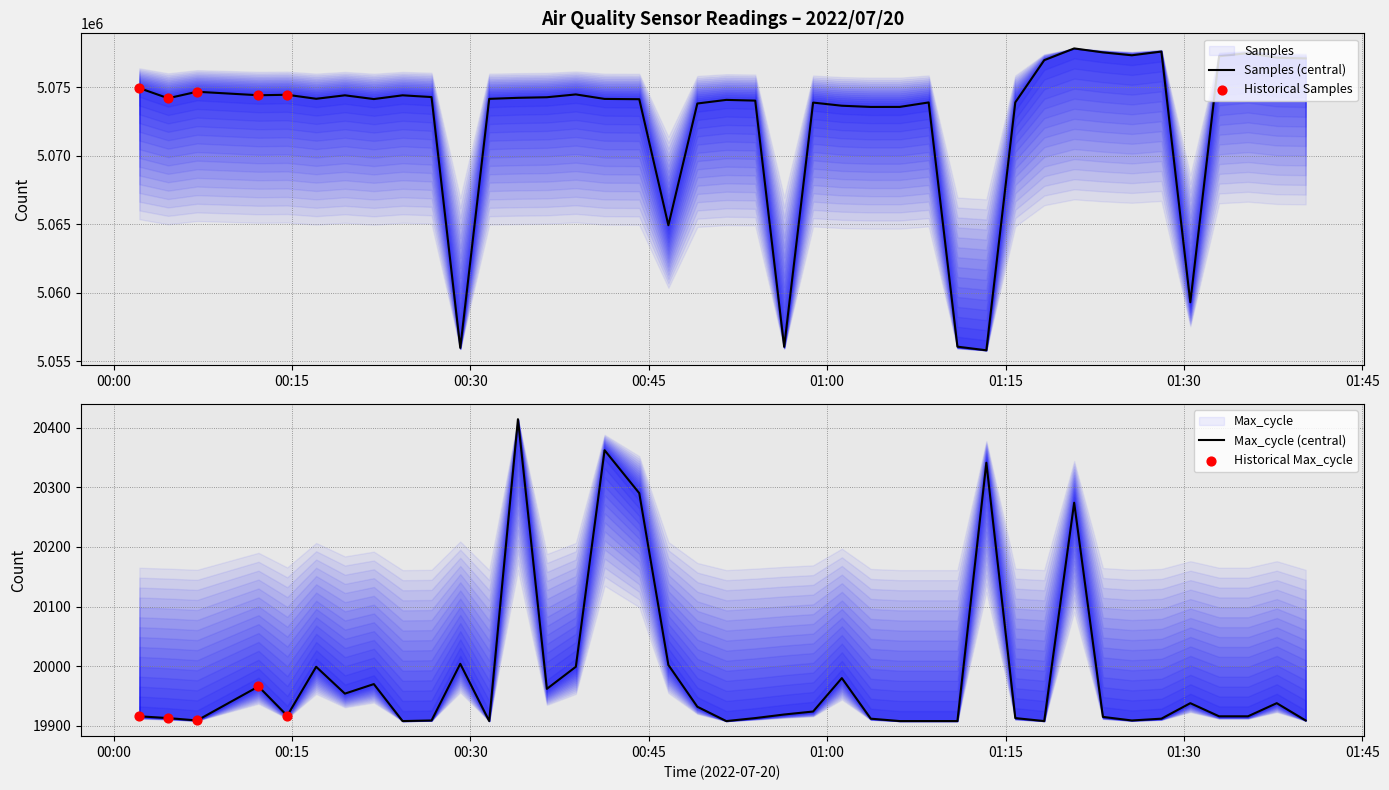

At how many categories does at least one series exceed 4980994?

40